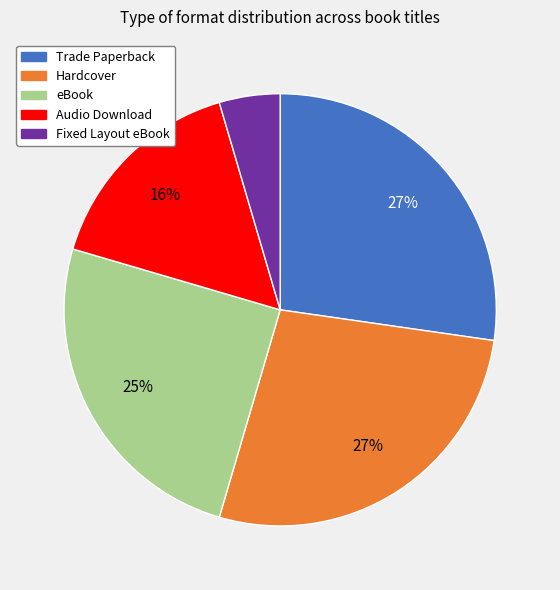

What is the ratio of the value at Trade Paperback to the value at eBook?

1.1